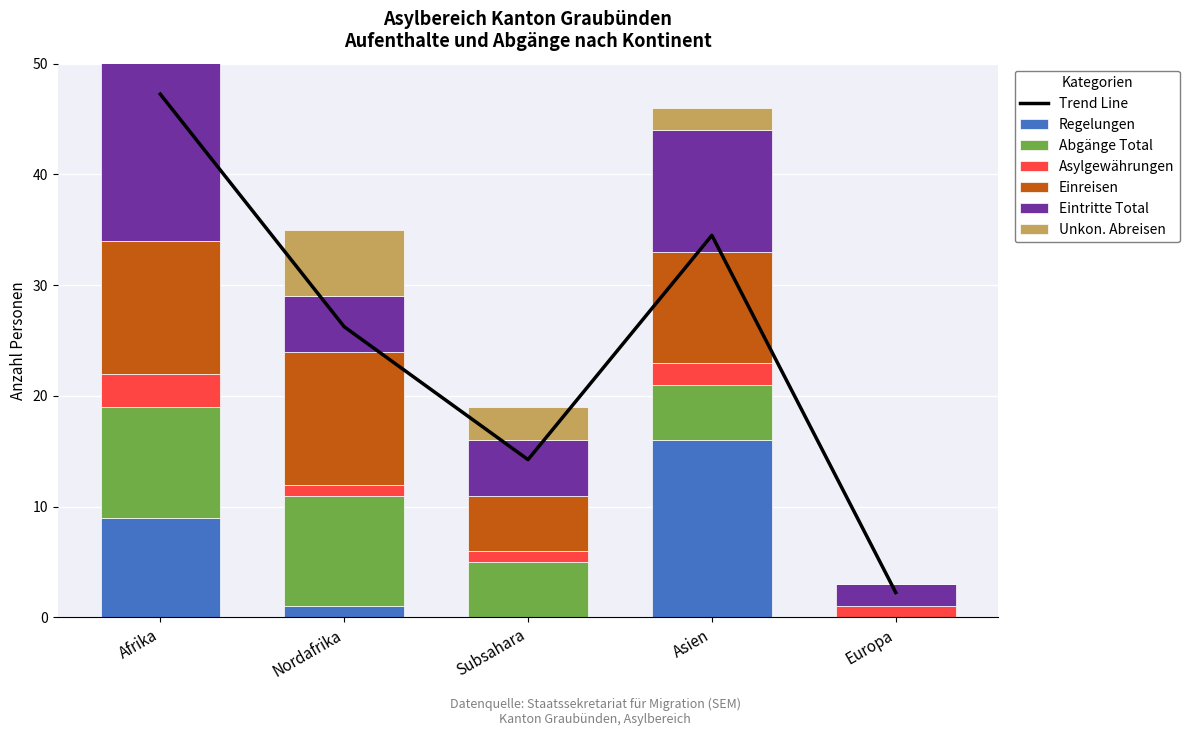

Which series has the largest range (max minus min)?

Eintritte Total